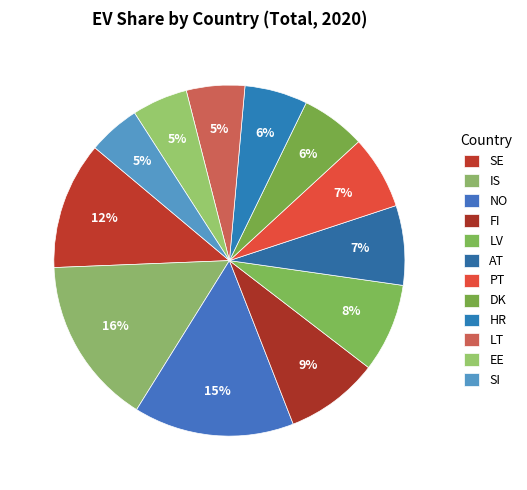

Count the number of slices in the pie.

12